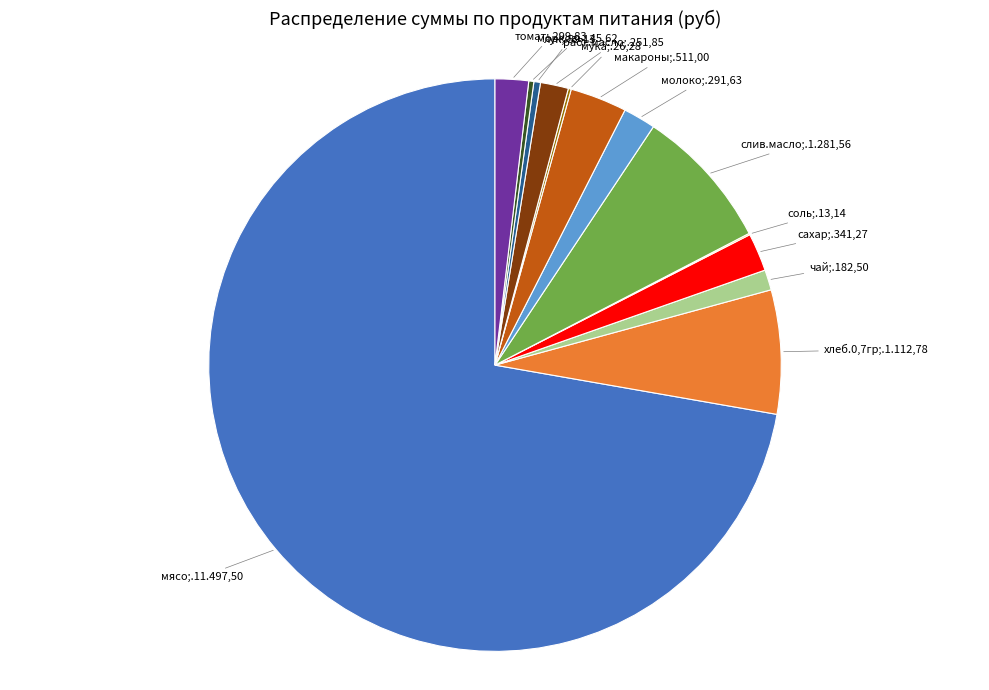

Does any single category account for the majority?

Yes